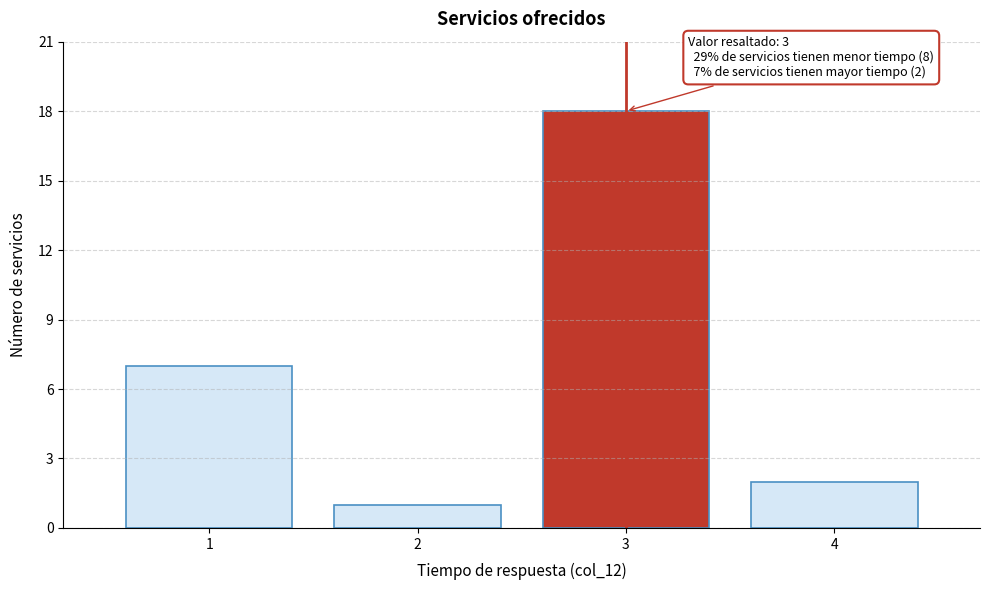

Over which range of the x-axis is the bar tallest?

2.5 to 3.5